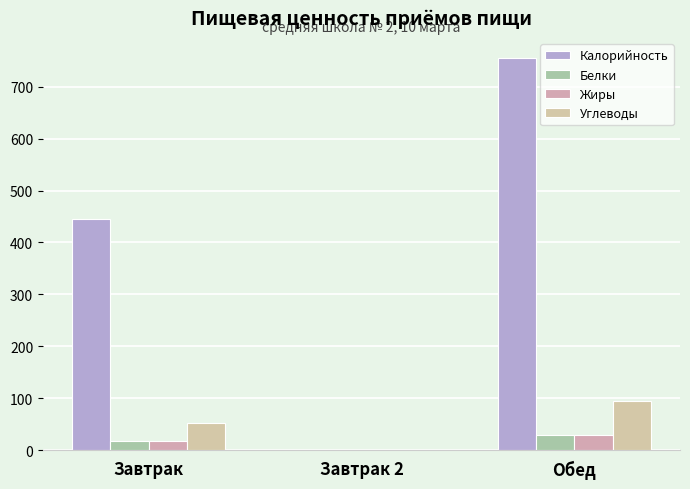

Reading left to right, list all the values displayed in this chart.

Калорийность: Завтрак=445.4	Завтрак 2=0.0	Обед=755.8
Белки: Завтрак=17.7	Завтрак 2=0.0	Обед=29.2
Жиры: Завтрак=18.2	Завтрак 2=0.0	Обед=29.6
Углеводы: Завтрак=53.1	Завтрак 2=0.0	Обед=93.7